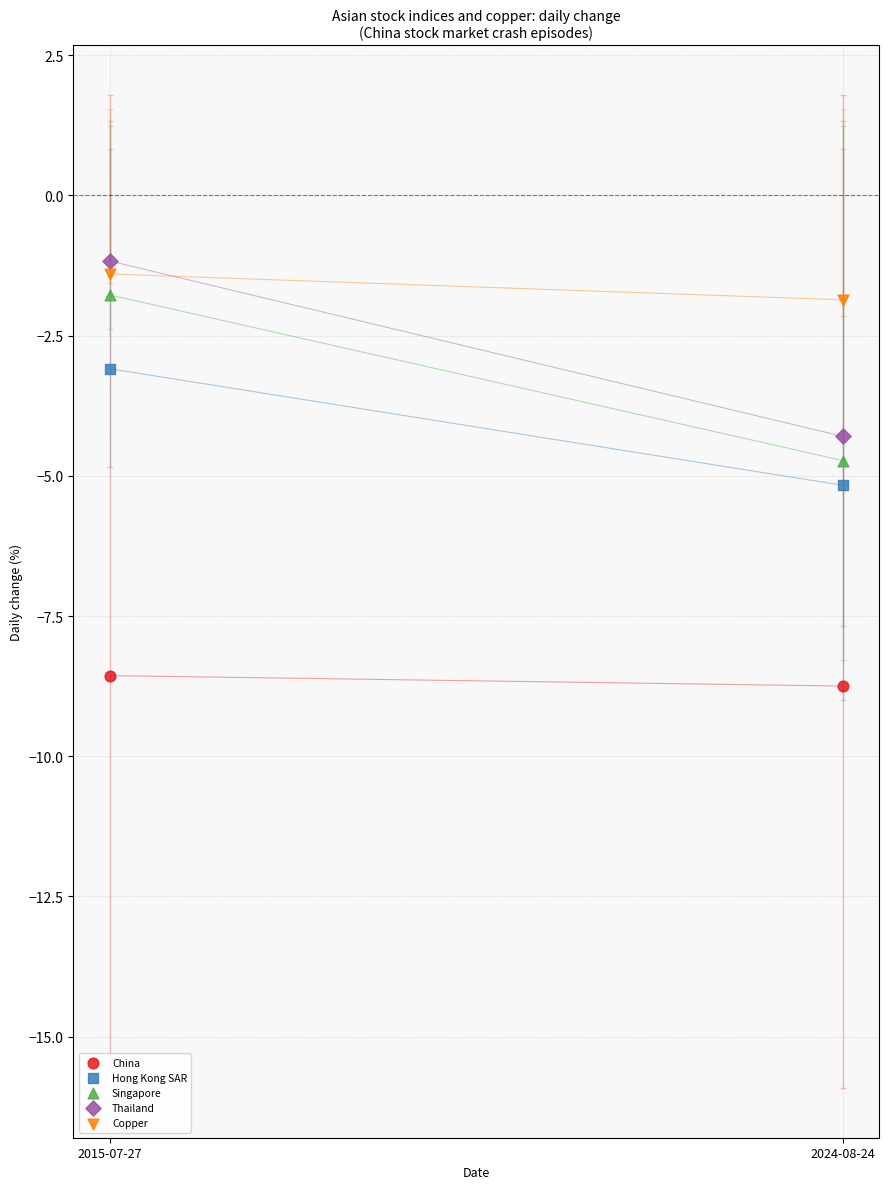

Across all series, what Y value is closest to -4?

-4.3